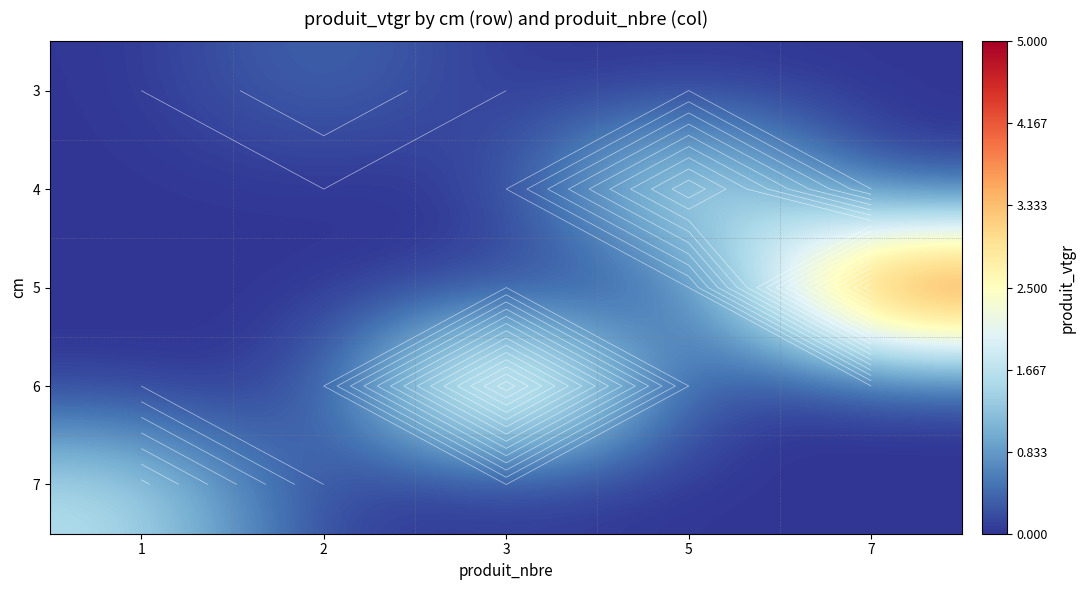

At which category is the sum across all series the highest?

7